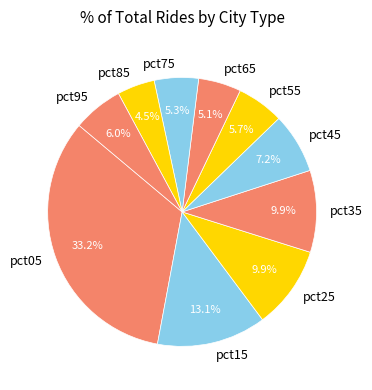

What is the total percentage of pct15 and pct05?

46.3%